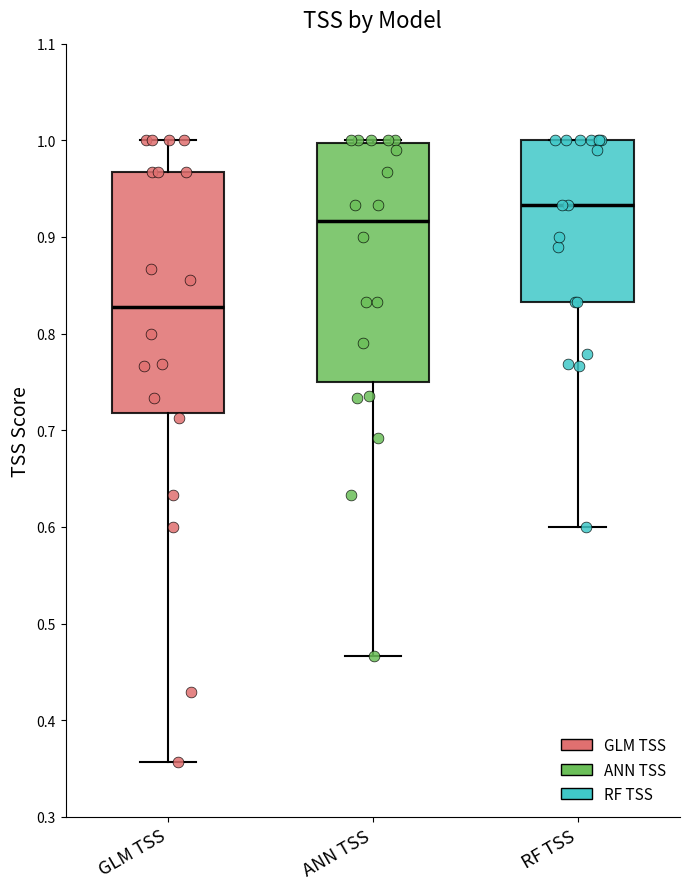

Which box has the highest median line?

RF TSS